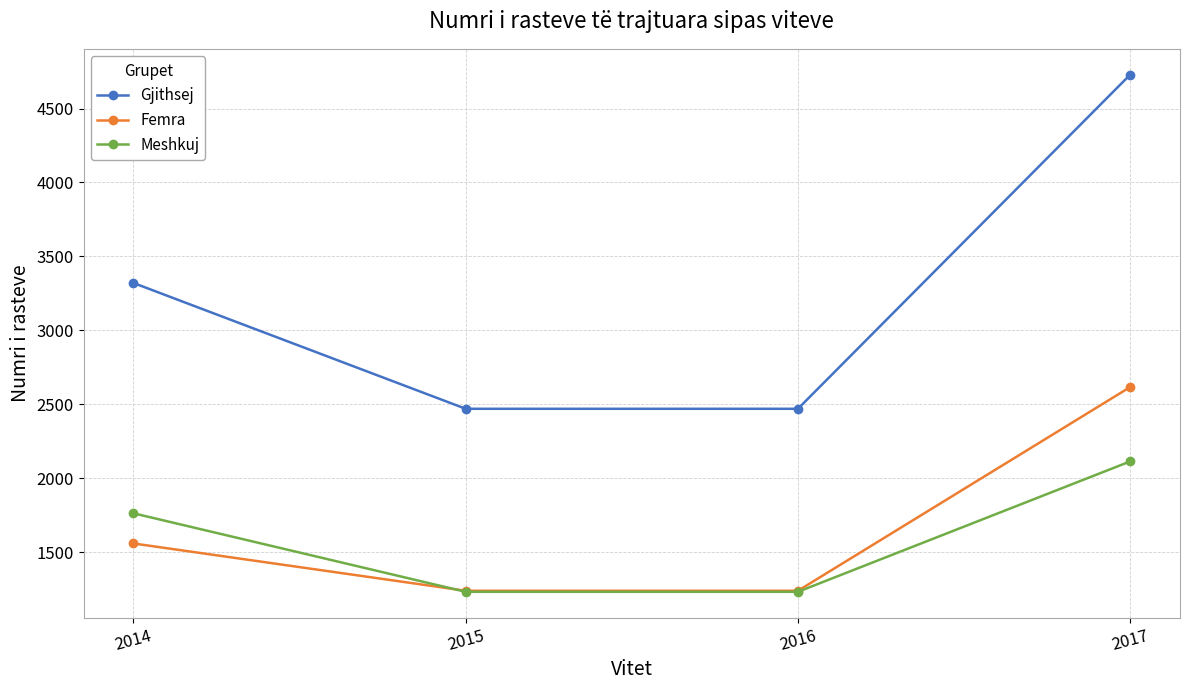

True or false: Gjithsej and Meshkuj cross at least once.

False